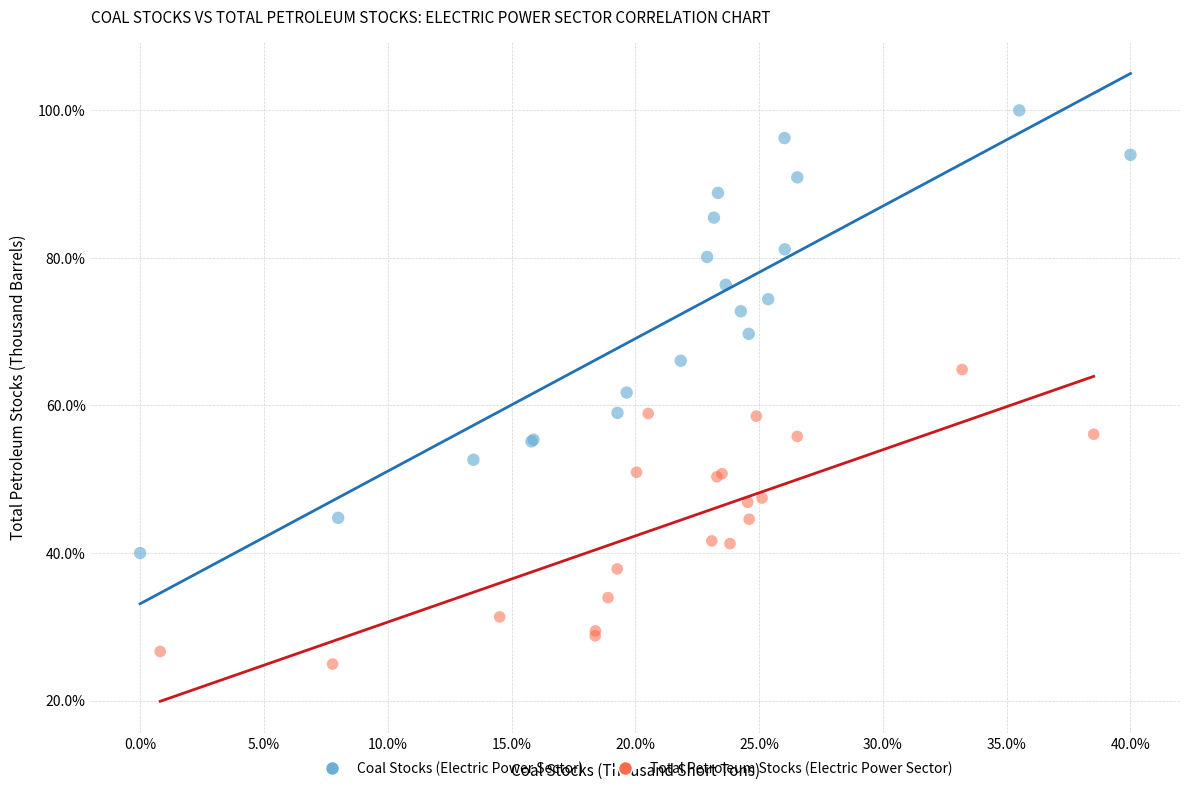

Which series reaches the maximum Y coordinate?

Coal Stocks (Electric Power Sector)